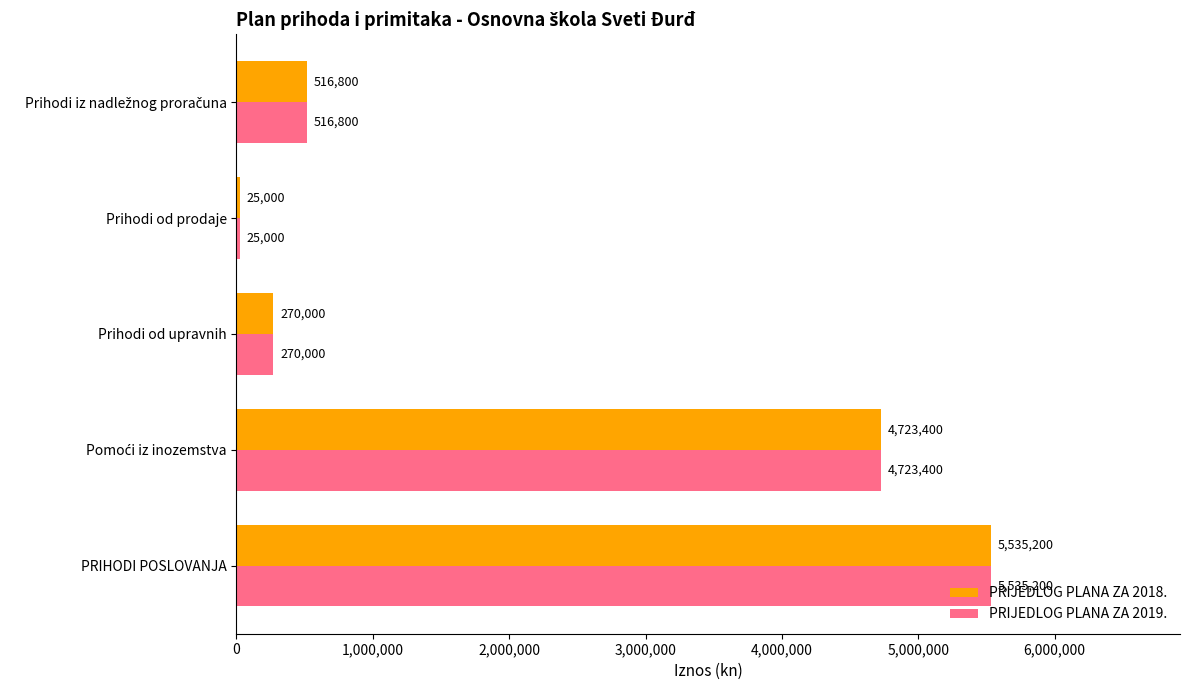

What is the total value across all series at Prihodi od upravnih?

540000